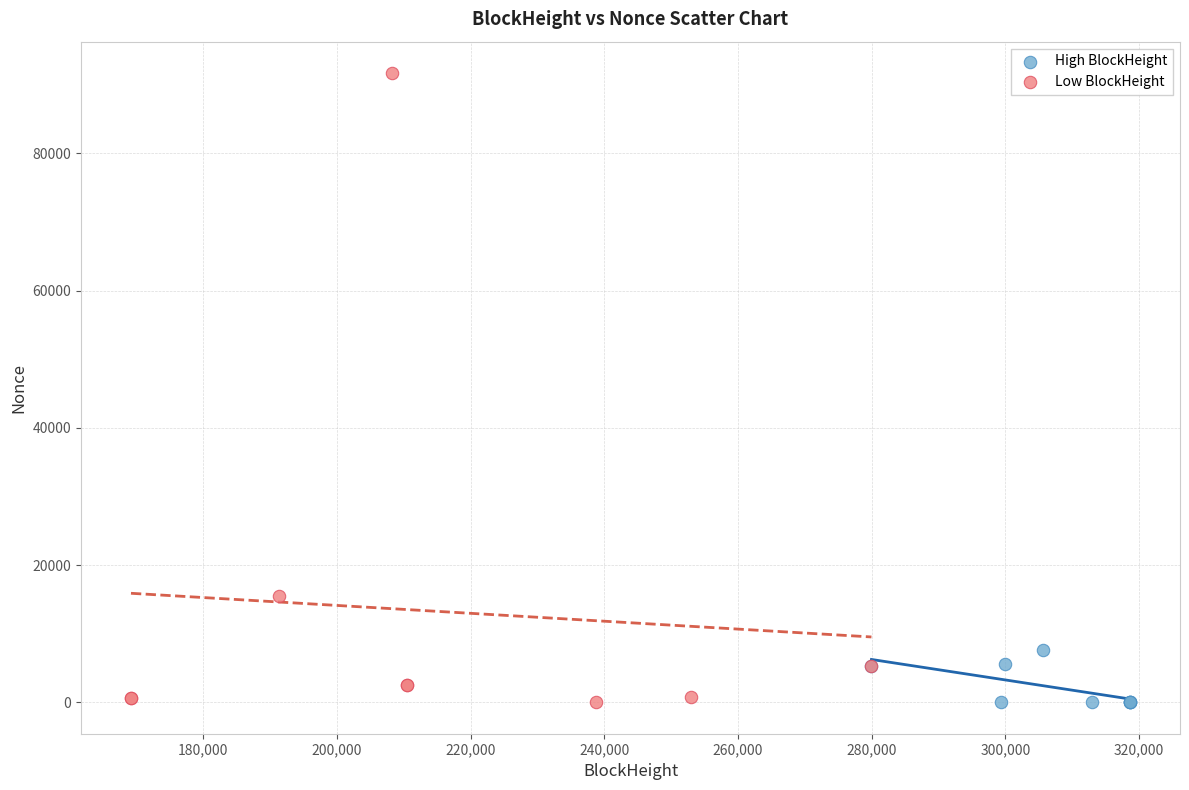

Which series contains the highest Y value?

Low BlockHeight